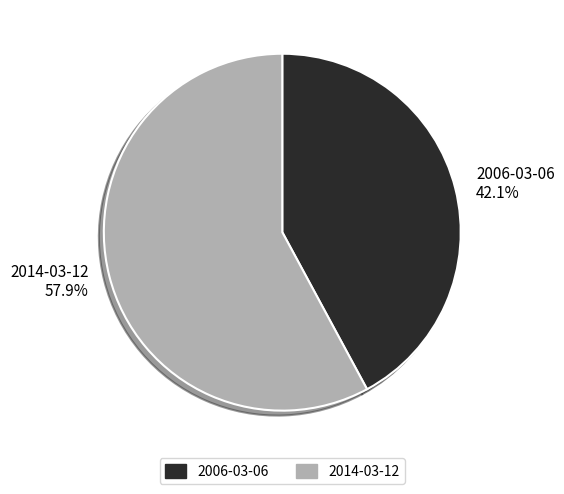

Which category has the biggest portion of the pie?

2014-03-12